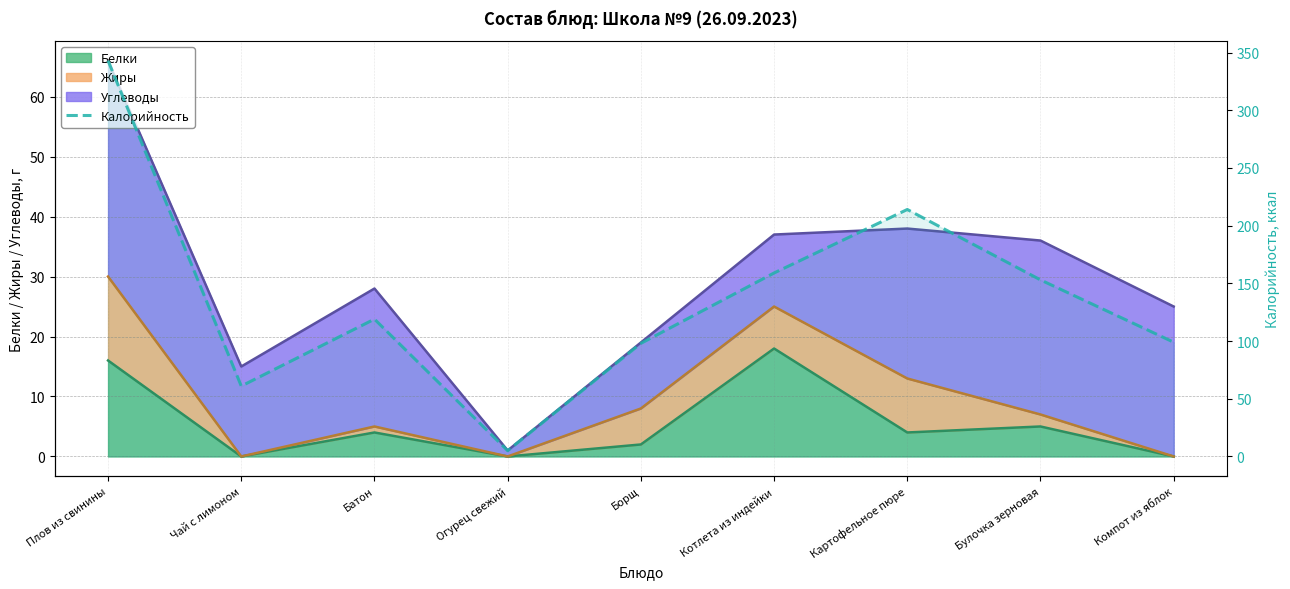

Reading right to left, what are all the values shown in this chart?

Компот из яблок=99	Булочка зерновая=153	Картофельное пюре=214	Котлета из индейки=159	Борщ=98	Огурец свежий=5	Батон=119	Чай с лимоном=61	Плов из свинины=343